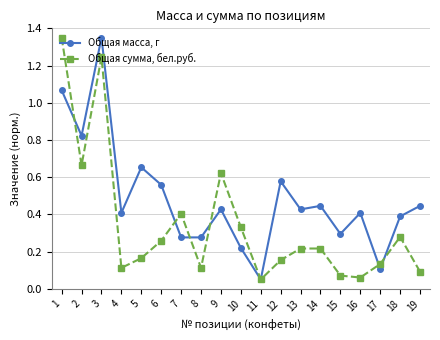

Where is the first local minimum for Общая сумма, бел.руб.?

2